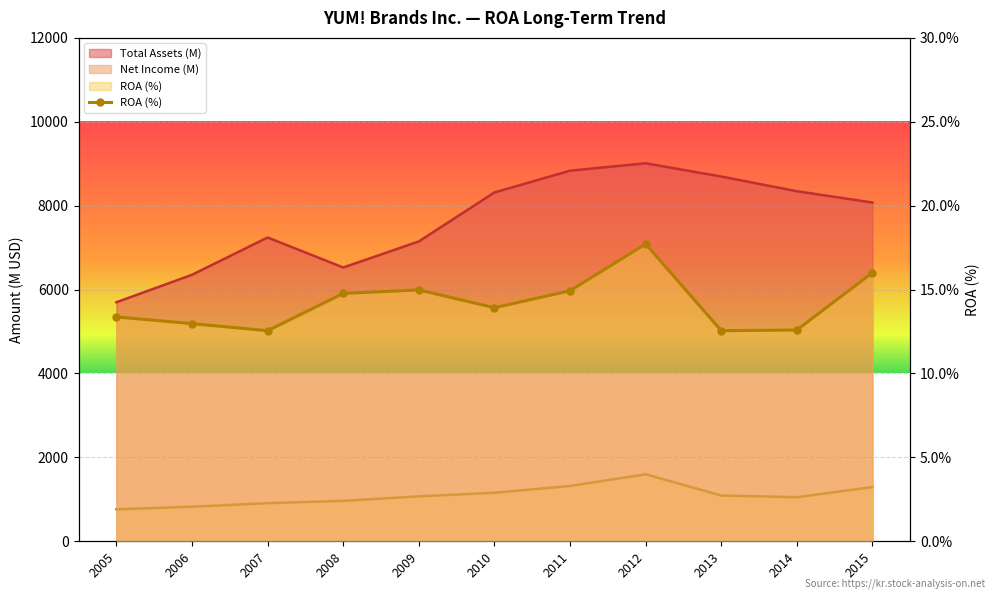

Approximately how many times larger is the value at 2006 compared to 2005?

1.0